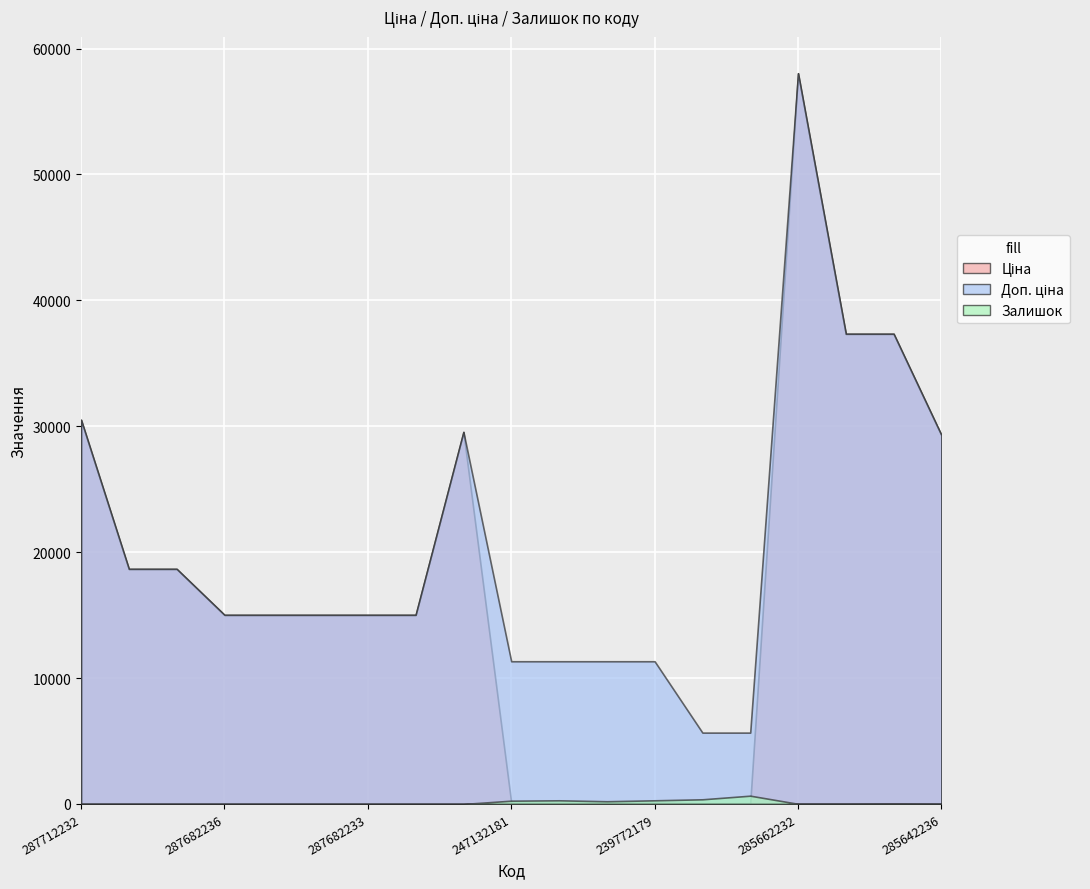

The Ціна series shows 15019.2 at 287682234. True or false?

True